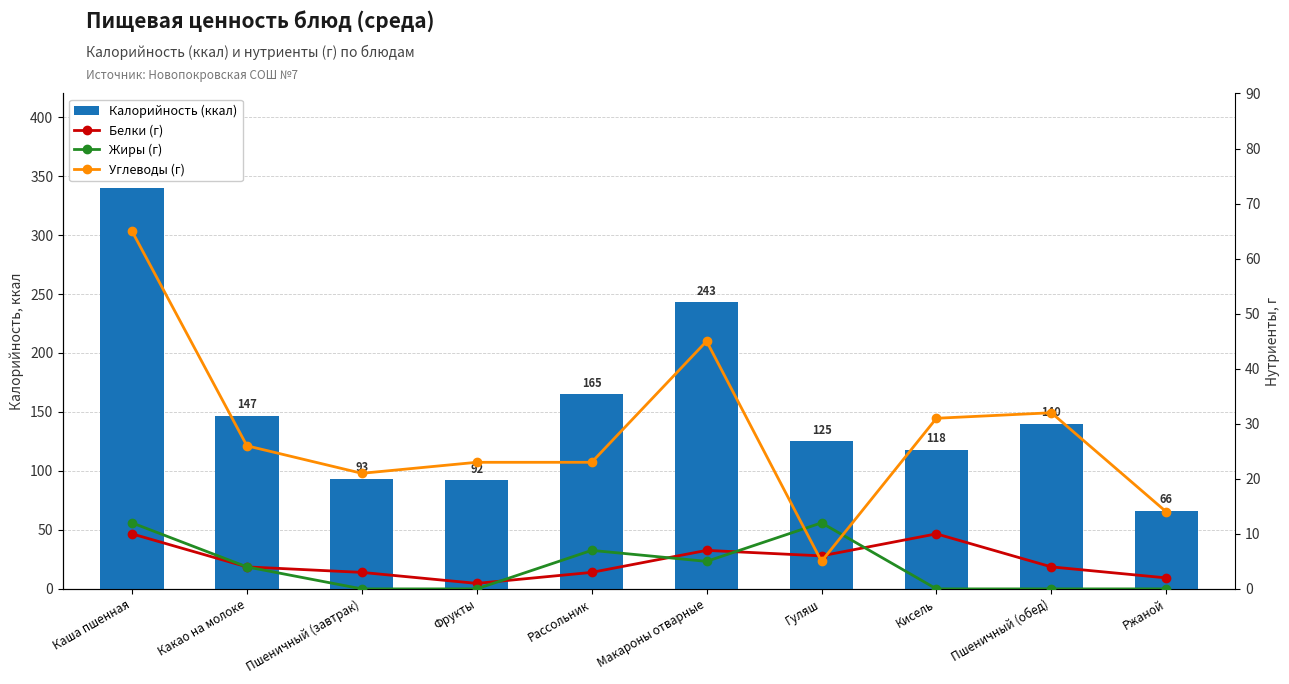

How many values in the Белки (г) series are below 4?

4